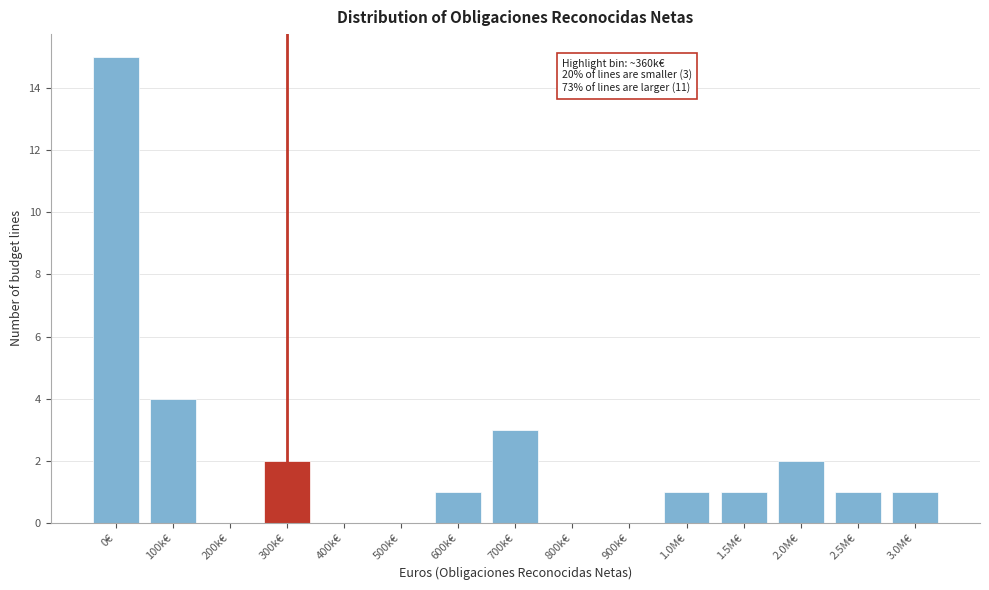

Reading right to left, extract all data points from this chart.

3.0M€=1	2.5M€=1	2.0M€=2	1.5M€=1	1.0M€=1	900k€=0	800k€=0	700k€=3	600k€=1	500k€=0	400k€=0	300k€=2	200k€=0	100k€=4	0€=15